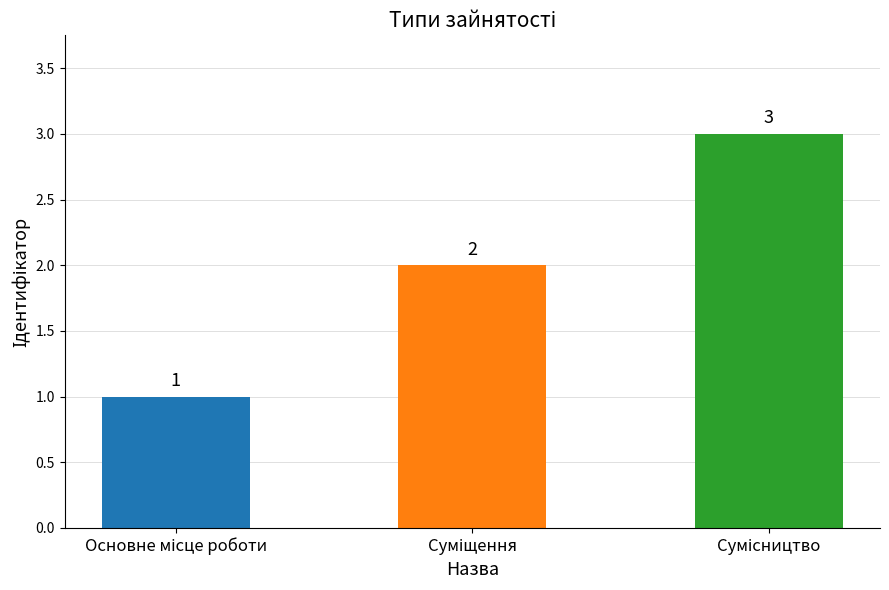

How many values are between 1 and 3?

3